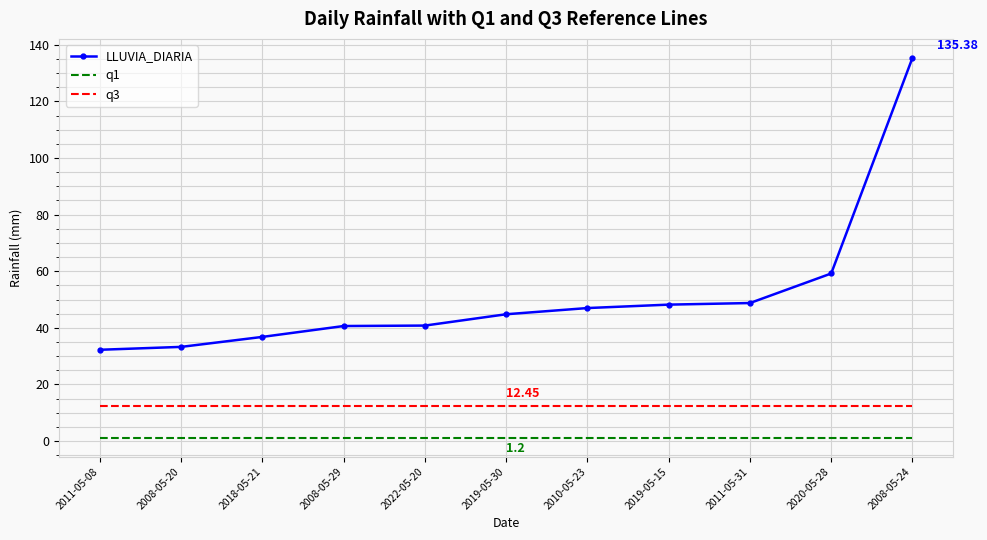

What is the maximum value shown in the chart?

135.4